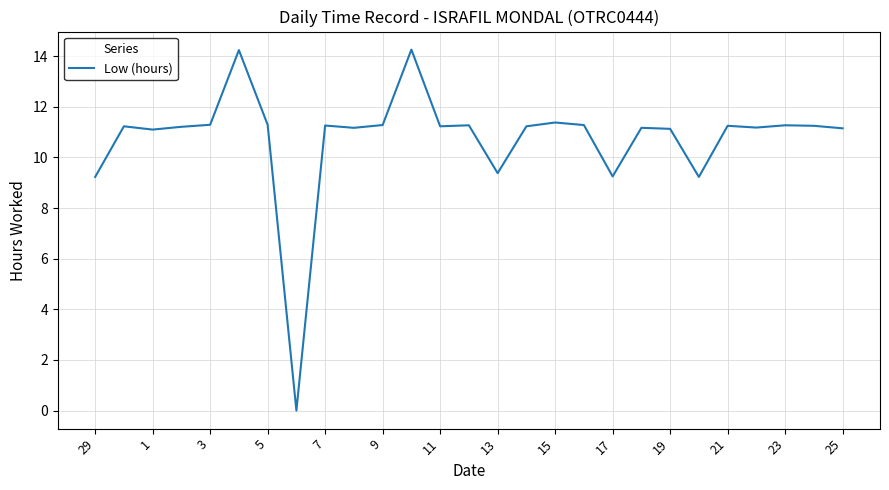

What is the maximum value shown in the chart?

14.3